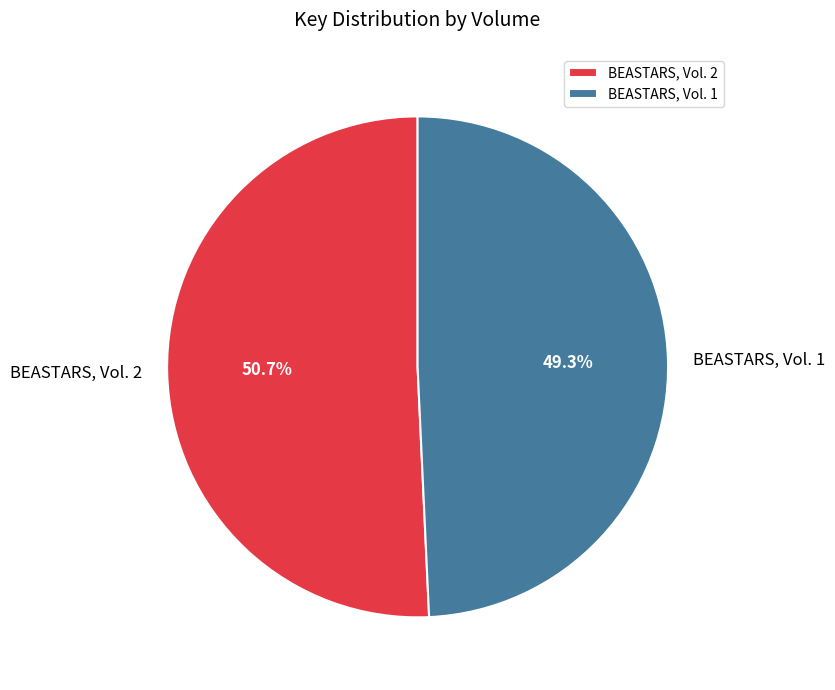

To the nearest percent, what portion does BEASTARS, Vol. 2 represent?

51%